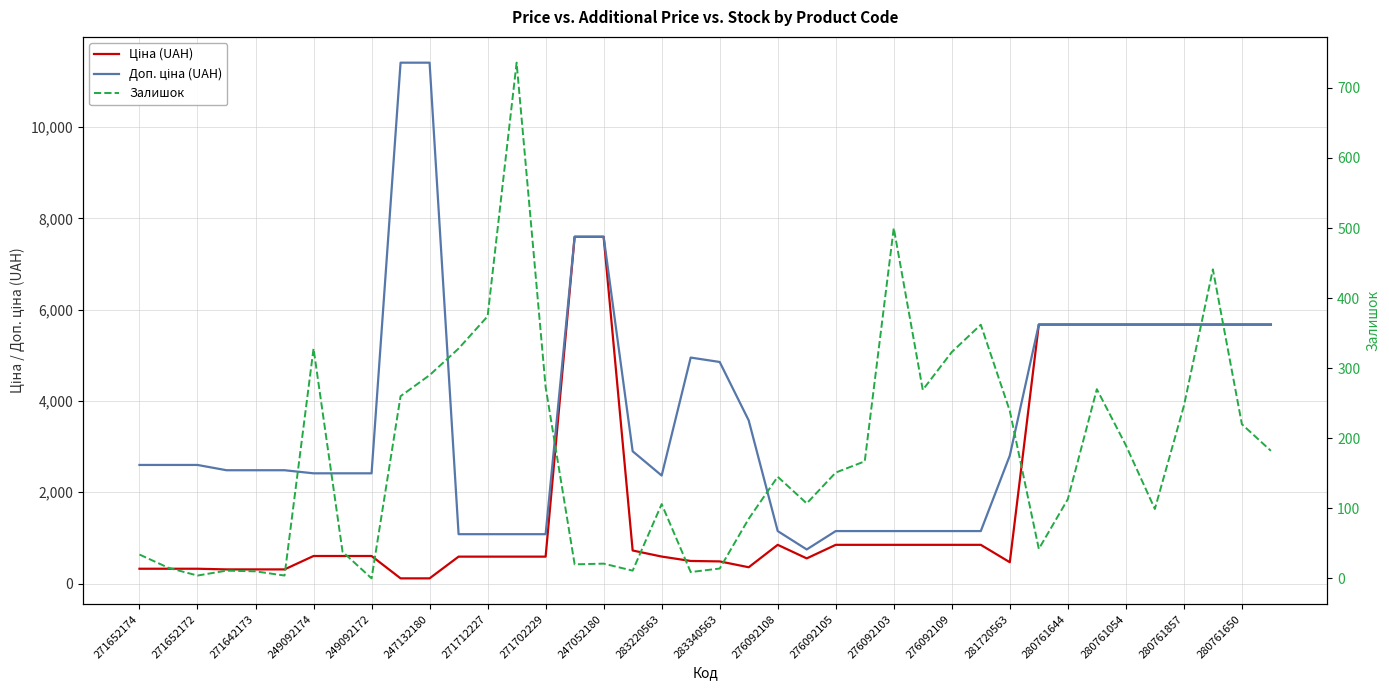

Does the chart display data point markers on the line(s)?

No